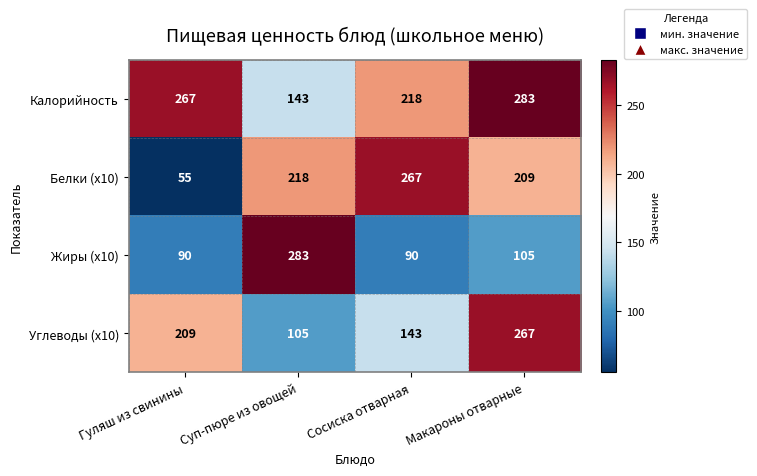

The Углеводы (x10) series shows 198 at Сосиска отварная. True or false?

False